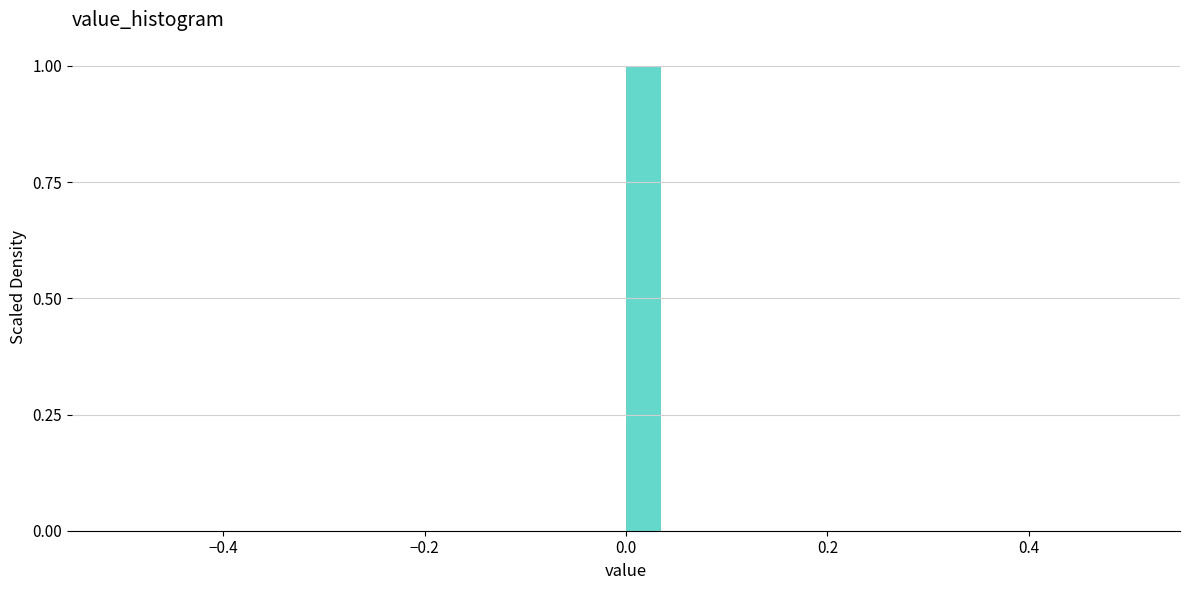

Read against the x-axis, roughly where is the centre of the tallest bar?

0.02